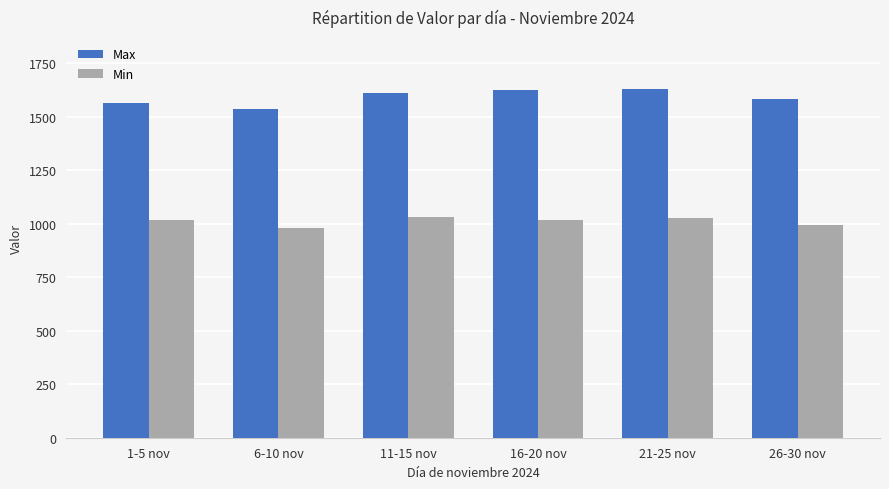

Which category has the lowest value in the Max series?

6-10 nov